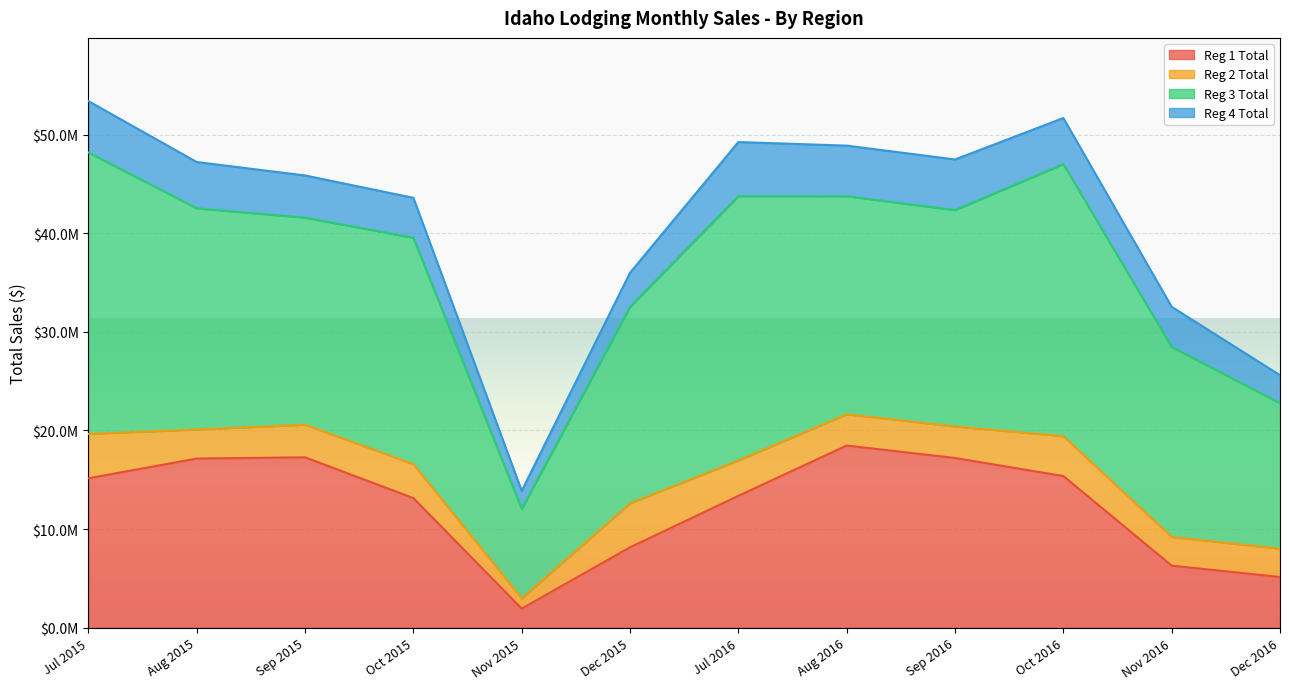

At which category is the sum across all series the highest?

Jul 2015